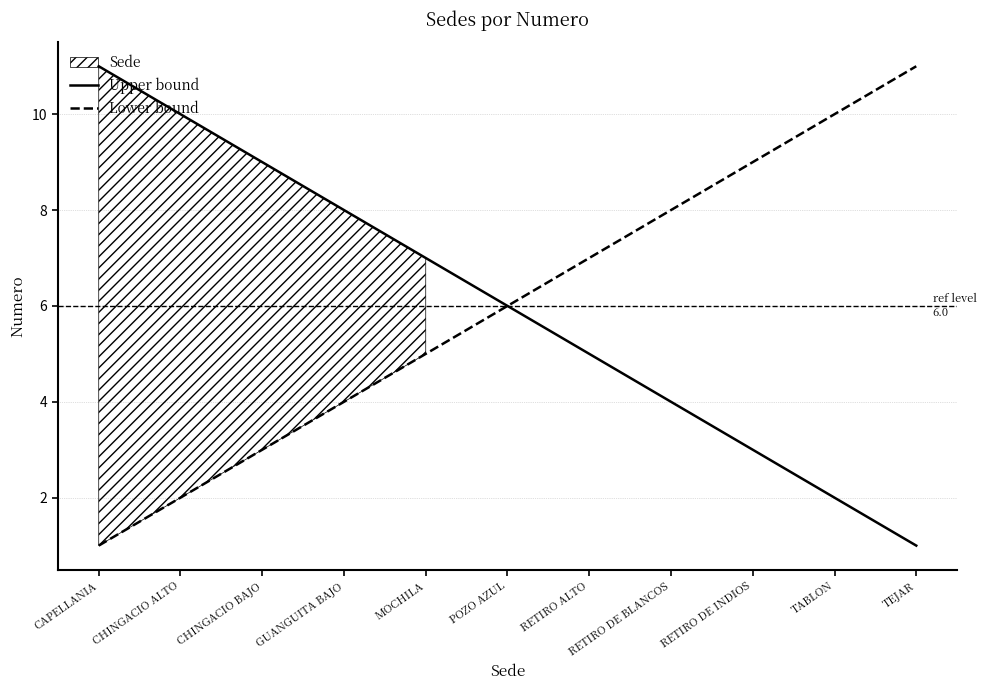

Rank the series by their maximum value, from highest to lowest.

Upper bound, Lower bound